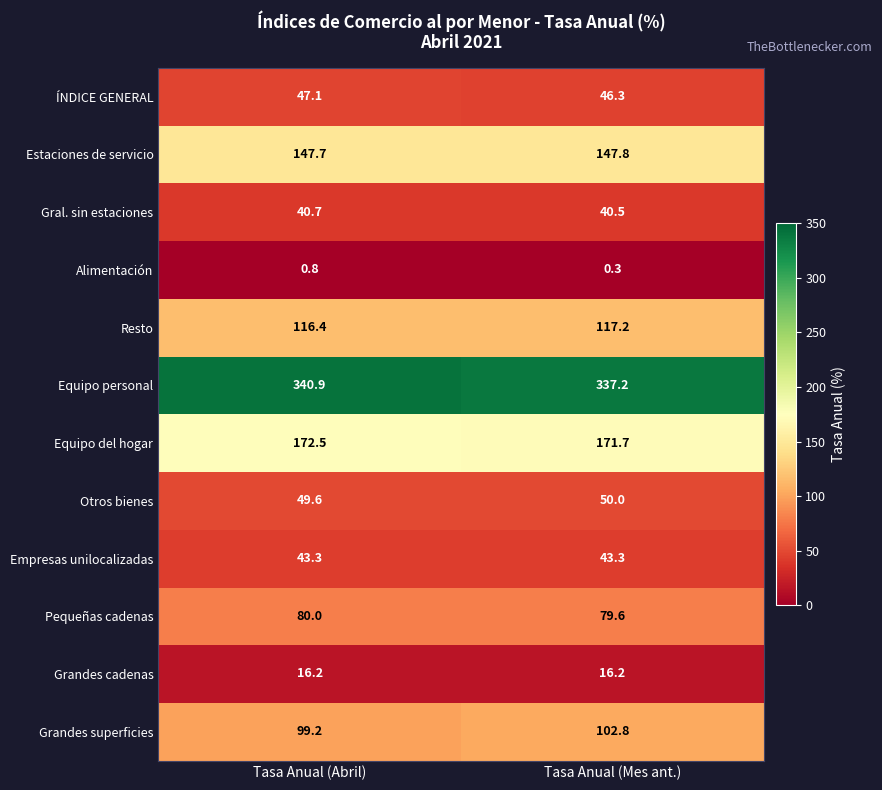

Where does the ÍNDICE GENERAL series first go above 47?

Tasa Anual (Abril)